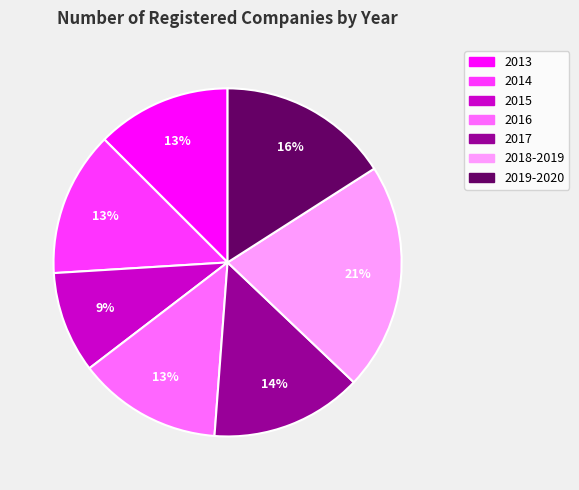

Does any single category account for the majority?

No